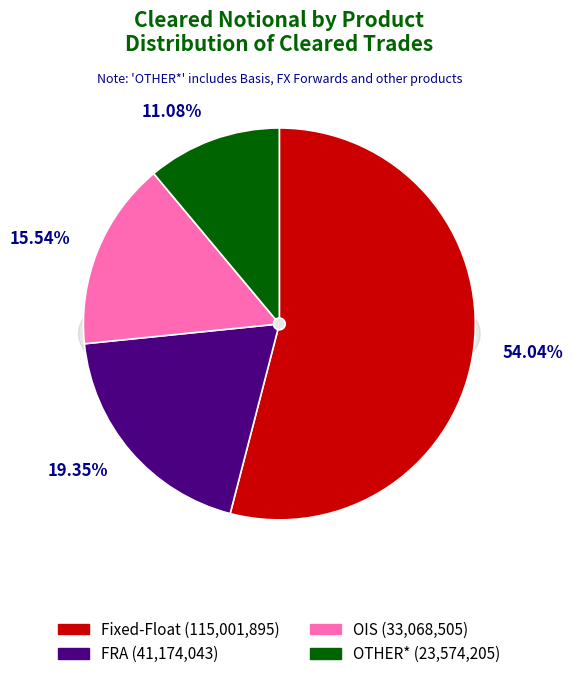

How many segments does this pie chart have?

4